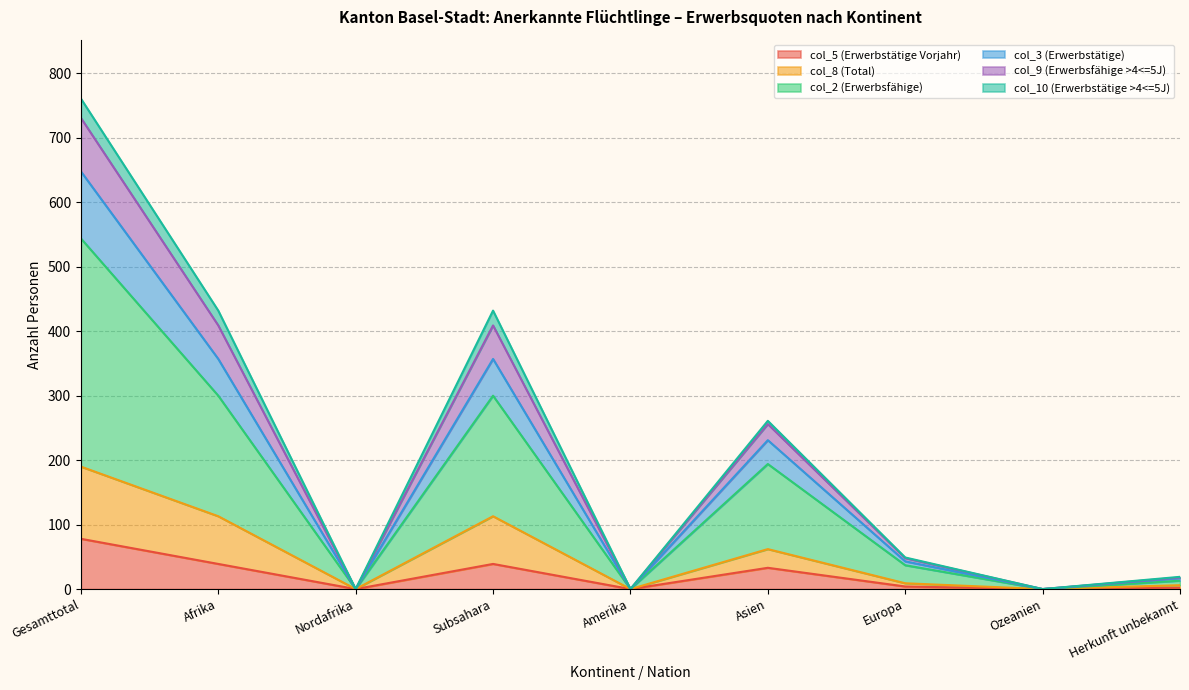

Which category has the highest value in the col_5 (Erwerbstätige Vorjahr) series?

Gesamttotal